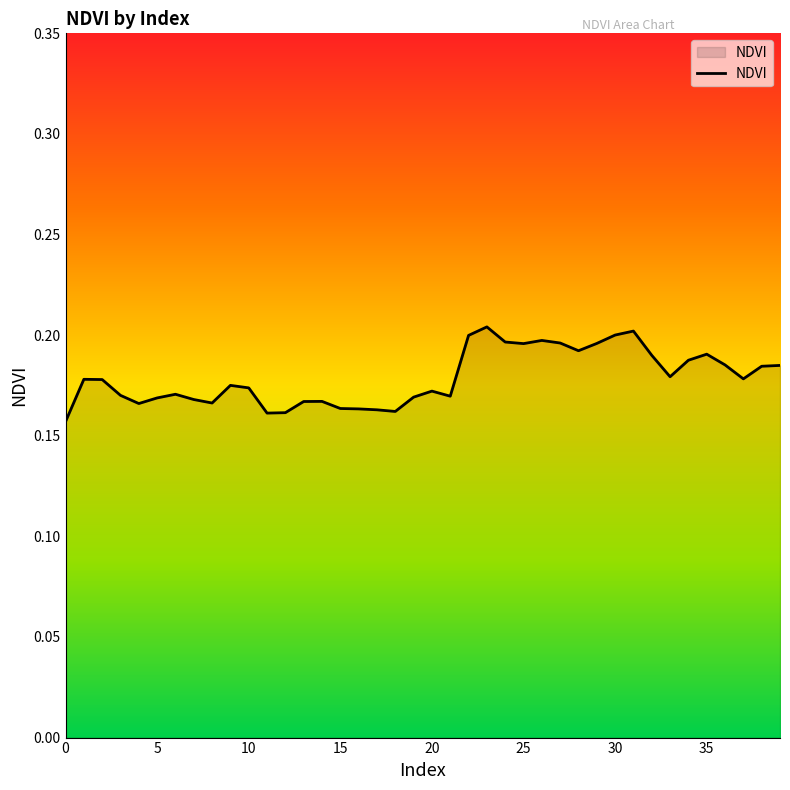

What is the label of the 35th point from the left?

34